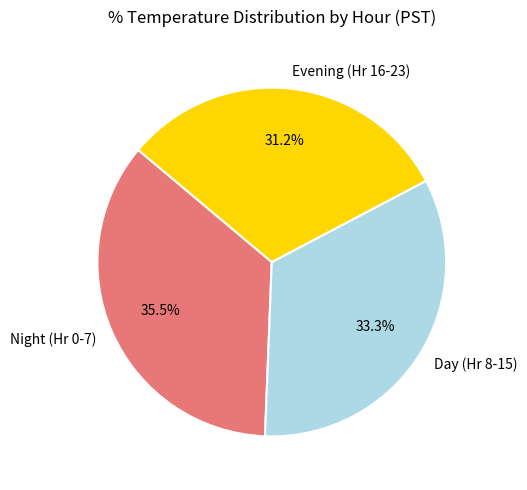

To the nearest percent, what is the difference between the largest and smallest slice percentages?

4%